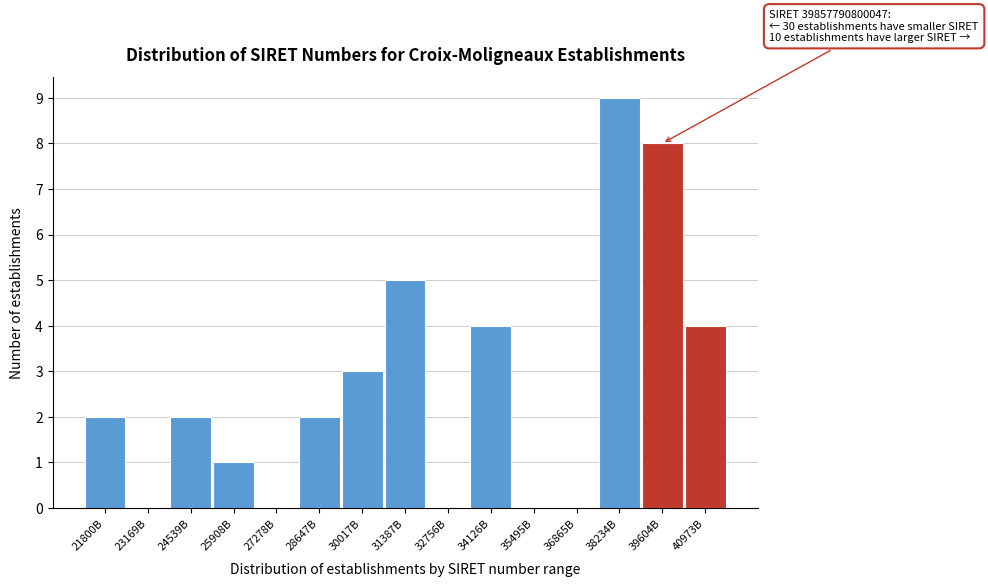

Reading left to right, extract all data points from this chart.

21800B=2	23169B=0	24539B=2	25908B=1	27278B=0	28647B=2	30017B=3	31387B=5	32756B=0	34126B=4	35495B=0	36865B=0	38234B=9	39604B=8	40973B=4